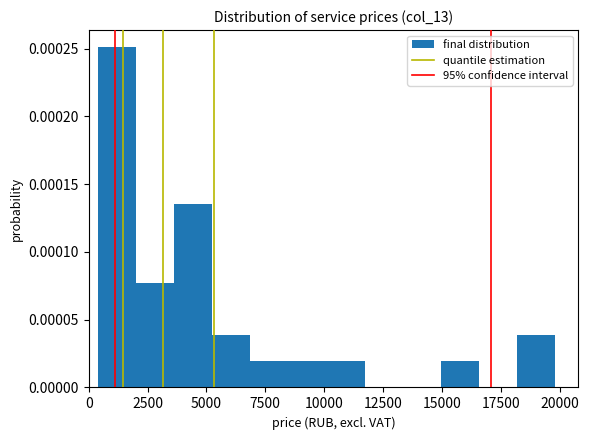

Read against the x-axis, roughly where is the centre of the tallest bar?

1000